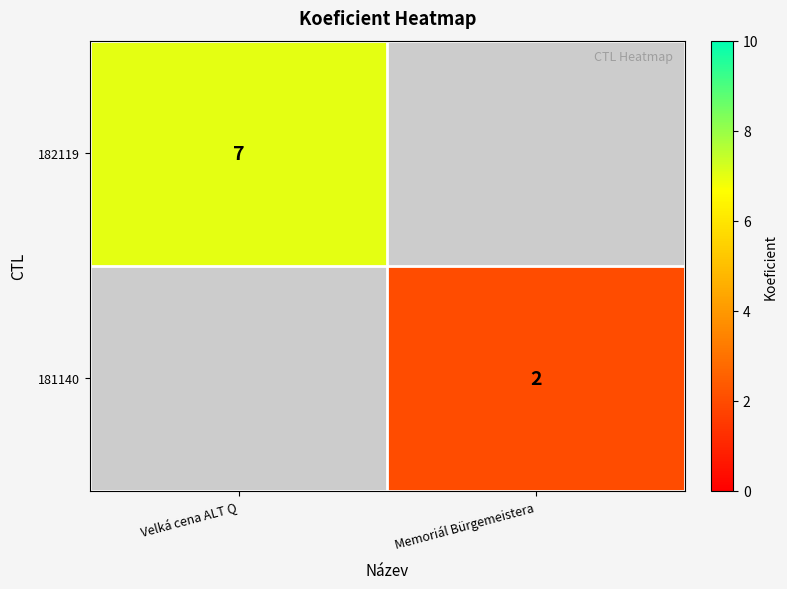

The 182119 series shows 12.4 at Velká cena ALT Q. True or false?

False